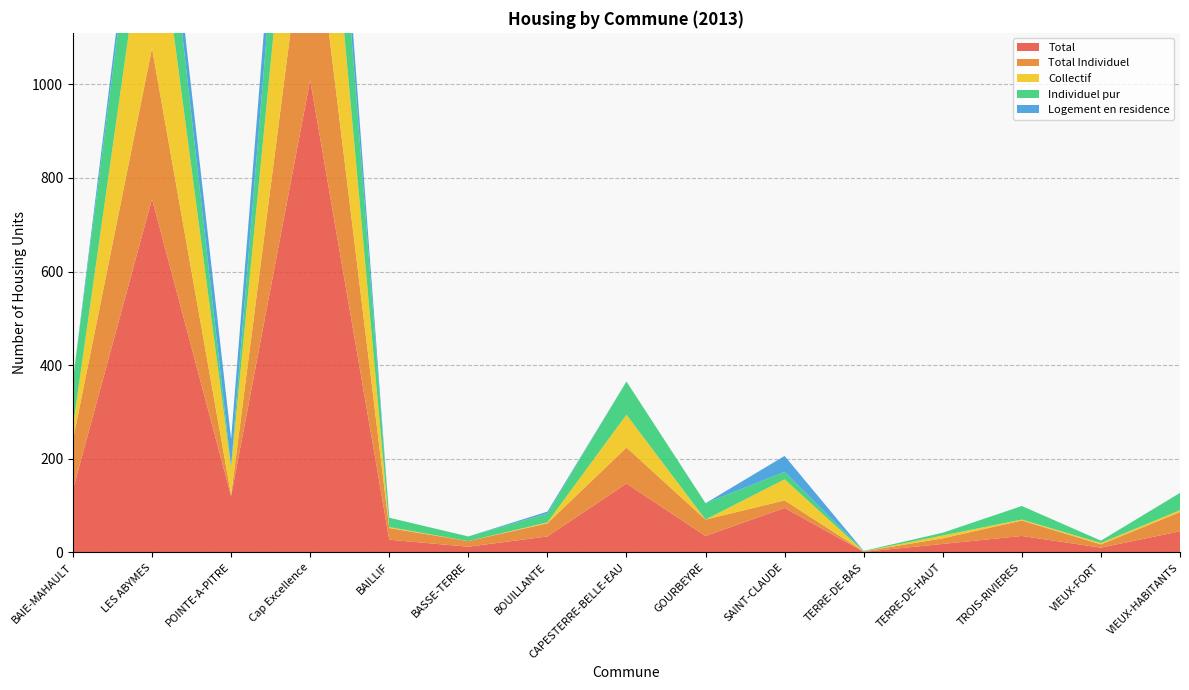

Reading left to right, transcribe all the data shown in this chart.

Total: 134	755	120	1009	27	12	34	147	35	95	1	18	35	10	45
Total Individuel: 106	322	3	431	25	12	28	77	35	16	1	12	33	7	41
Collectif: 28	382	58	468	2	0	2	70	0	45	0	6	2	3	4
Individuel pur: 99	221	2	322	20	10	19	71	35	16	1	6	29	5	37
Logement en residence: 0	51	59	110	0	0	4	0	0	34	0	0	0	0	0